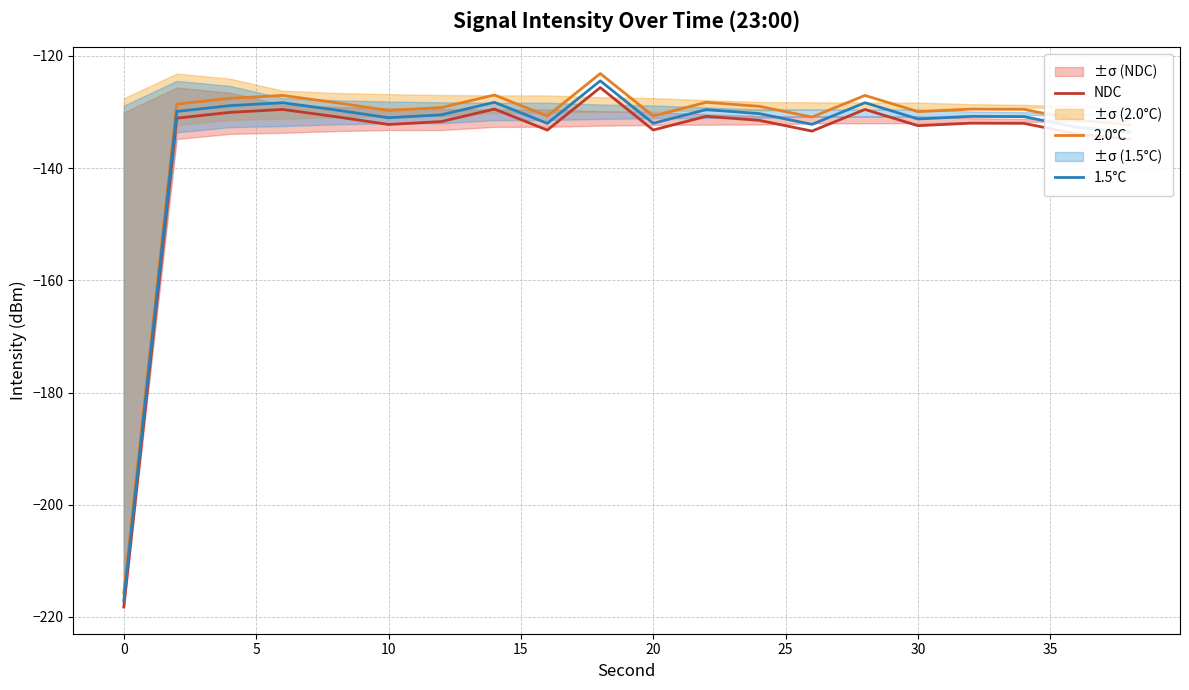

True or false: 2.0°C and 1.5°C intersect in this chart.

False